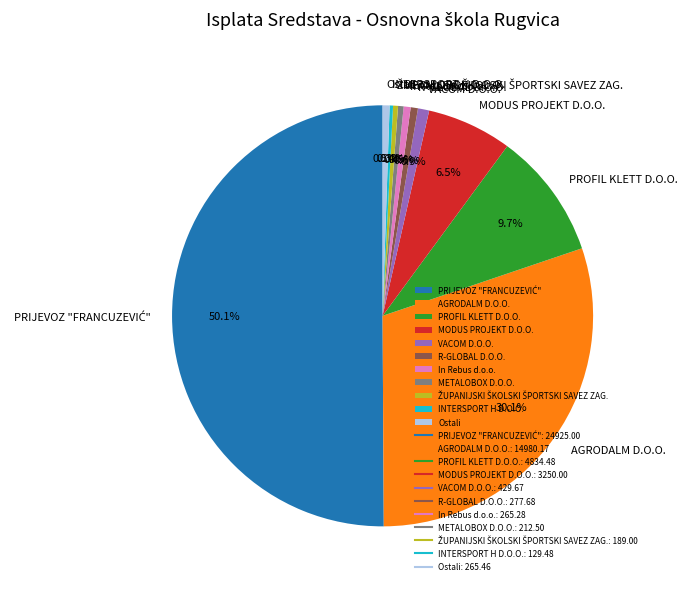

What percentage is NOT represented by AGRODALM D.O.O.?

69.9%